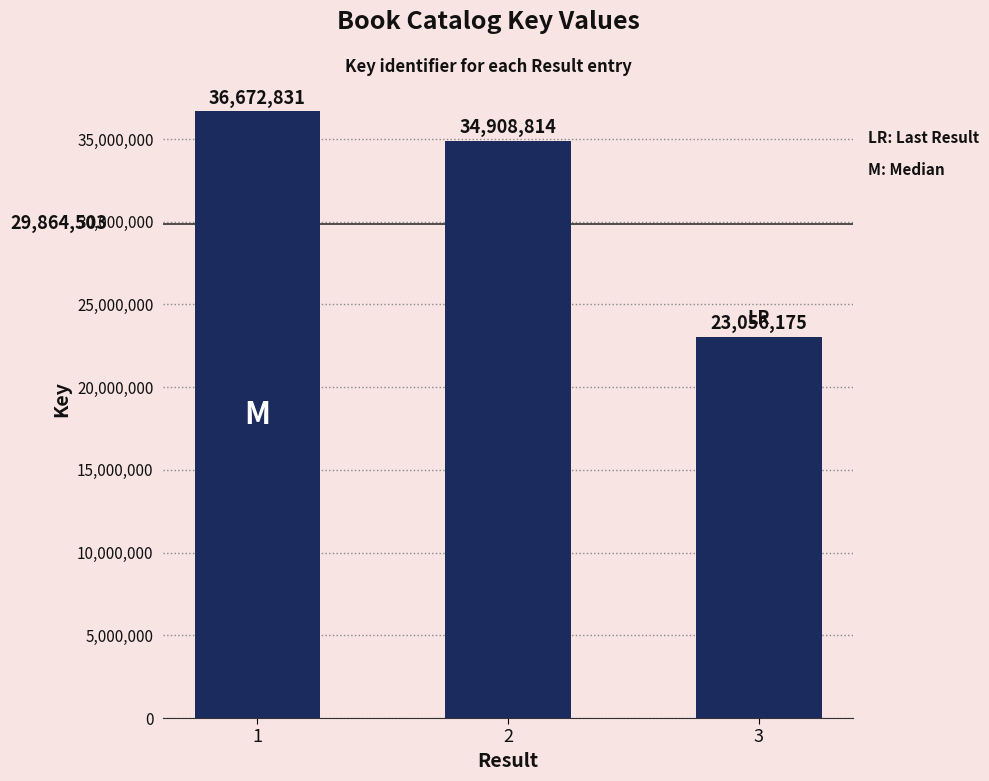

What value does the data have at 2, to the nearest 50?

34908800